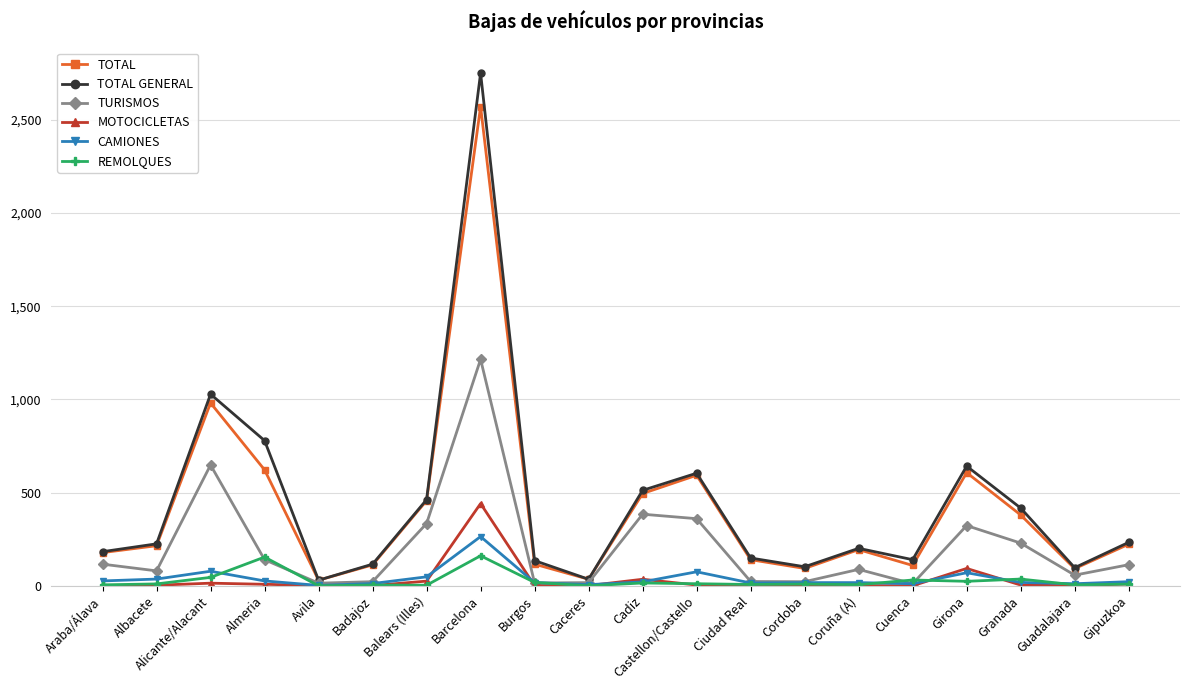

Which series has the widest spread of values?

TOTAL GENERAL